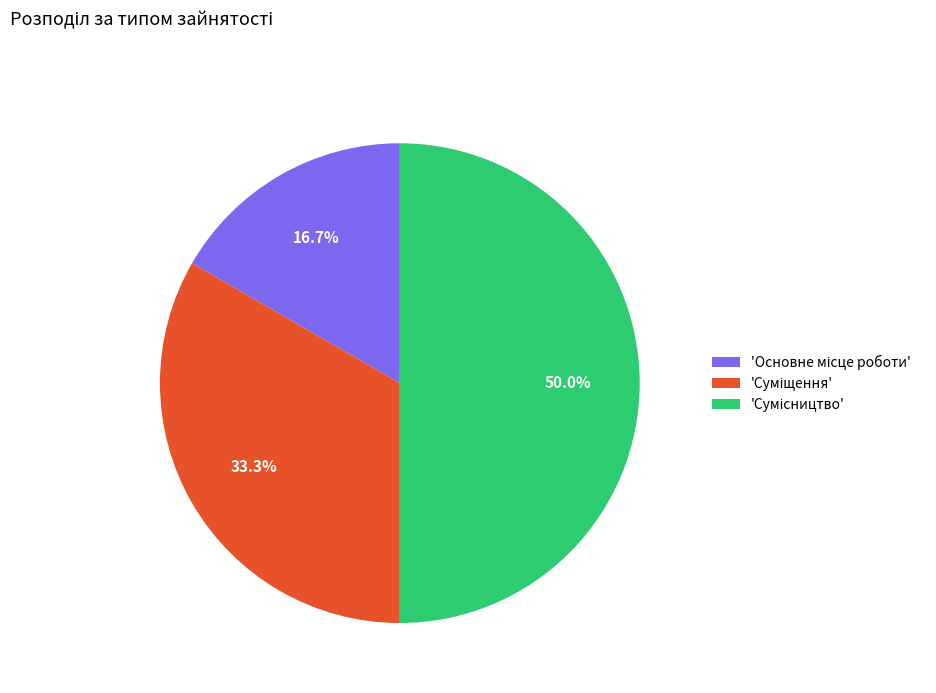

To the nearest percent, what is the average slice percentage?

33%